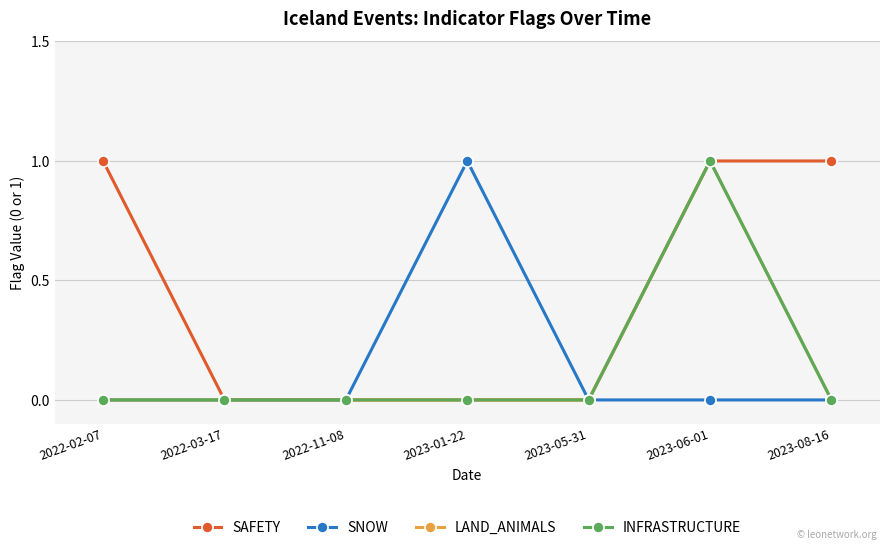

Is this an area chart (filled region under the line)?

No